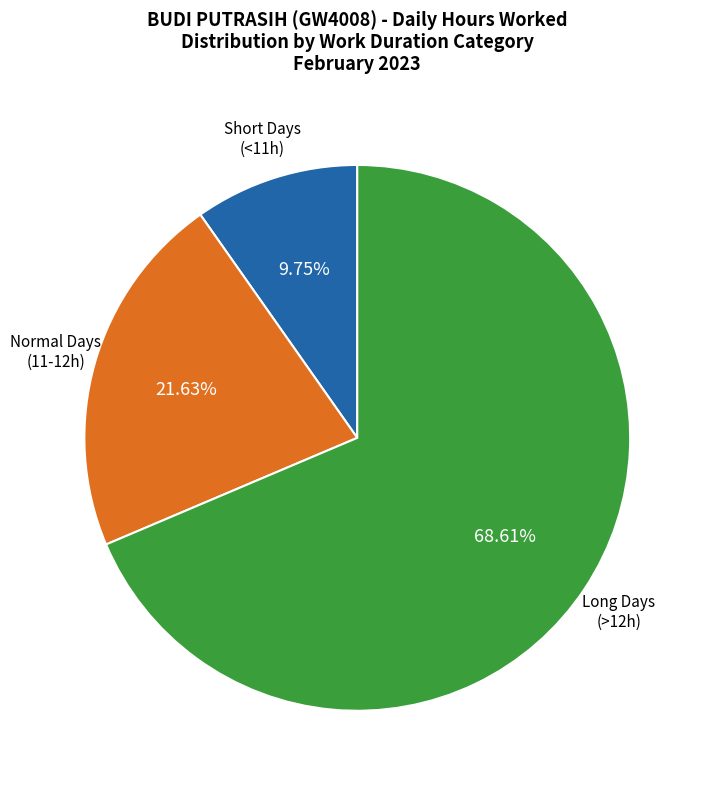

Does any single category account for the majority?

Yes